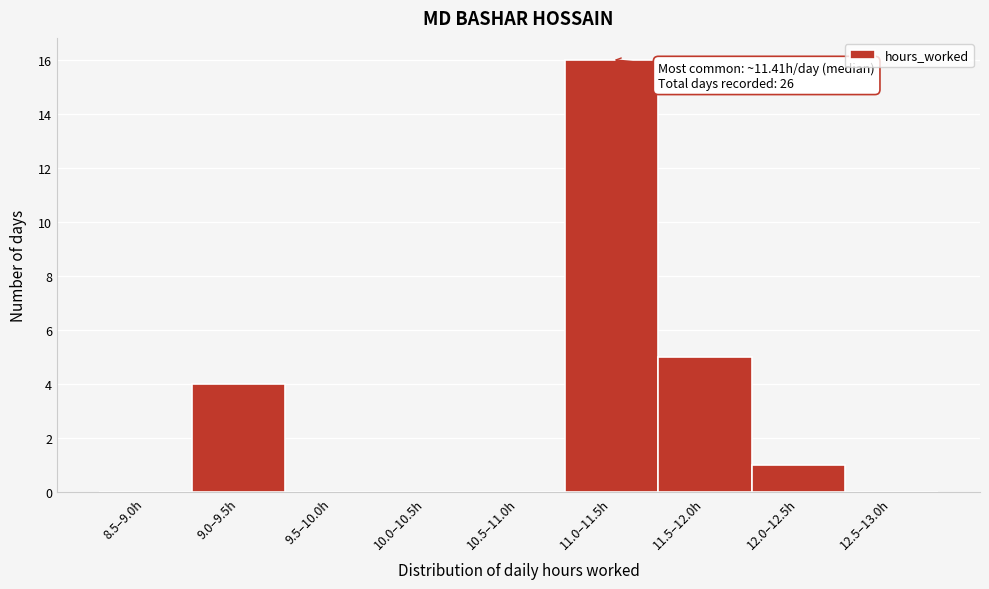

Reading left to right, transcribe all the data shown in this chart.

8.5–9.0h=0	9.0–9.5h=4	9.5–10.0h=0	10.0–10.5h=0	10.5–11.0h=0	11.0–11.5h=16	11.5–12.0h=5	12.0–12.5h=1	12.5–13.0h=0